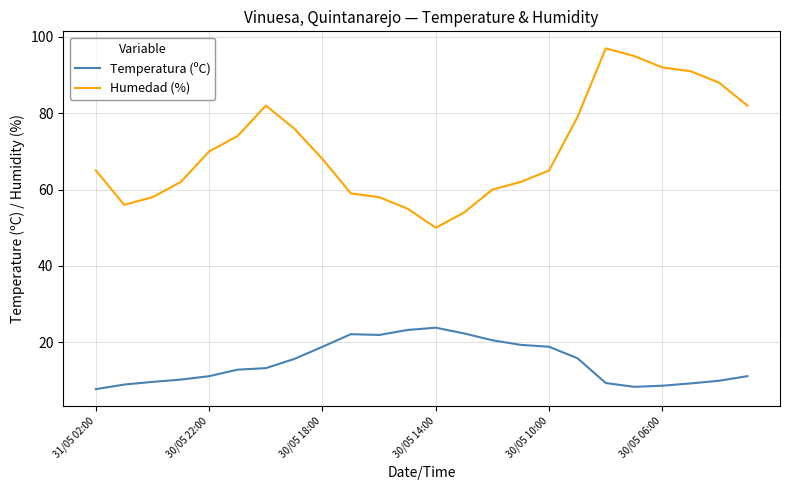

What is the smallest value displayed?

7.7